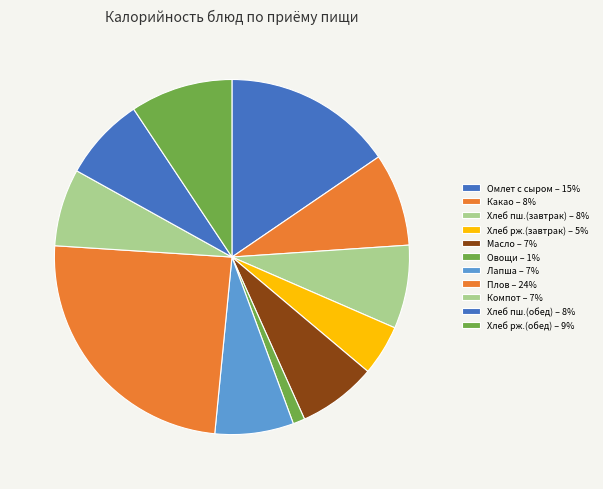

To the nearest percent, what is the average slice percentage?

9%